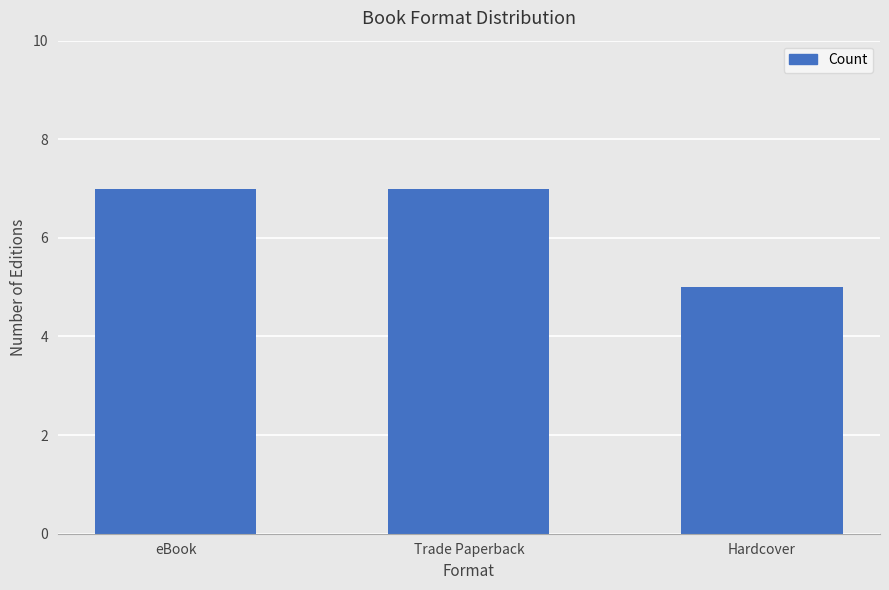

What is the ratio of the value at Hardcover to the value at Trade Paperback?

0.7